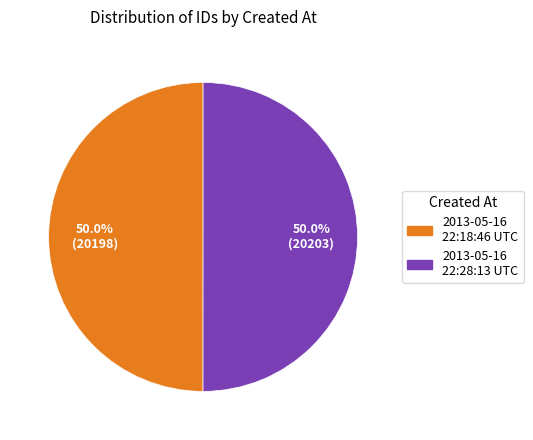

Approximately how many times larger is the value at 2013-05-16 22:18:46 UTC compared to 2013-05-16 22:28:13 UTC?

1.0